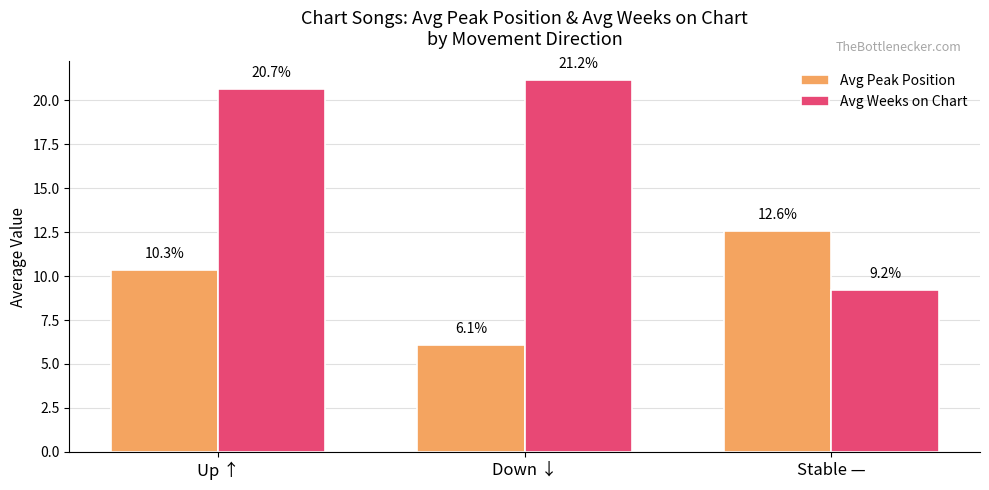

What is the difference between the highest and lowest values at Up ↑?

10.3